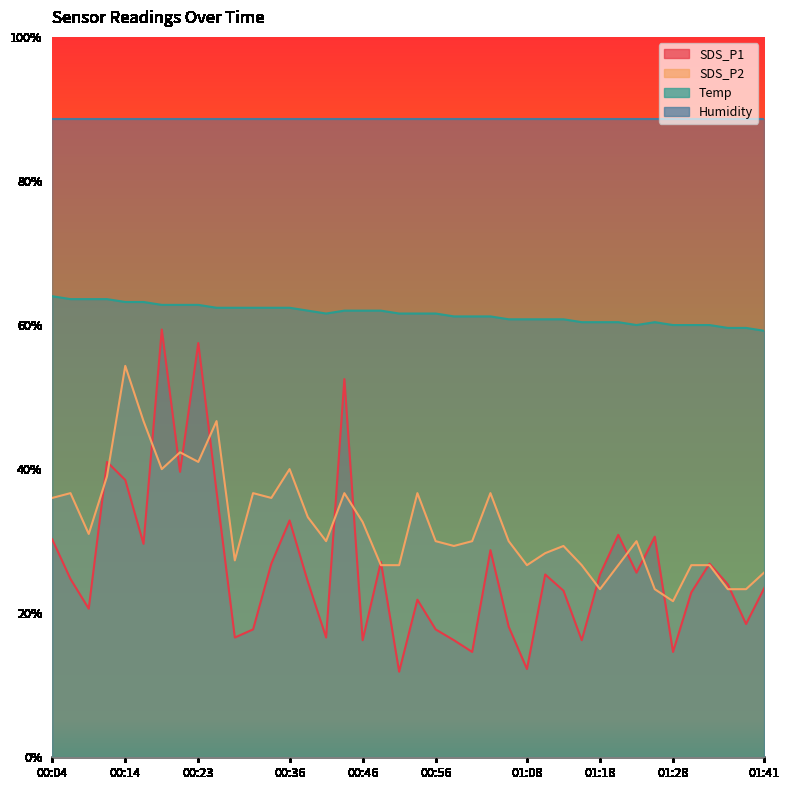

What is the label of the 23rd point from the right?

00:46